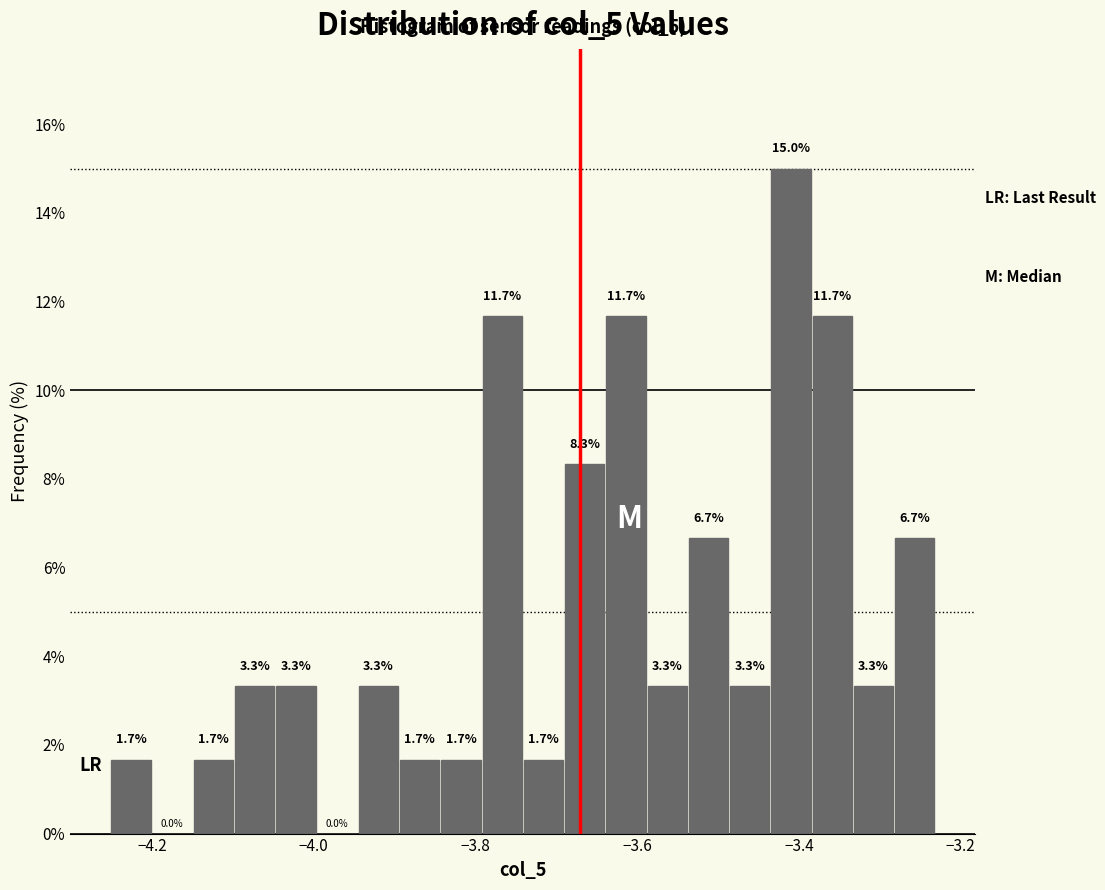

Around what value on the x-axis is the tallest bar? Give the approximate position of its centre, as read against the axis.

-3.40